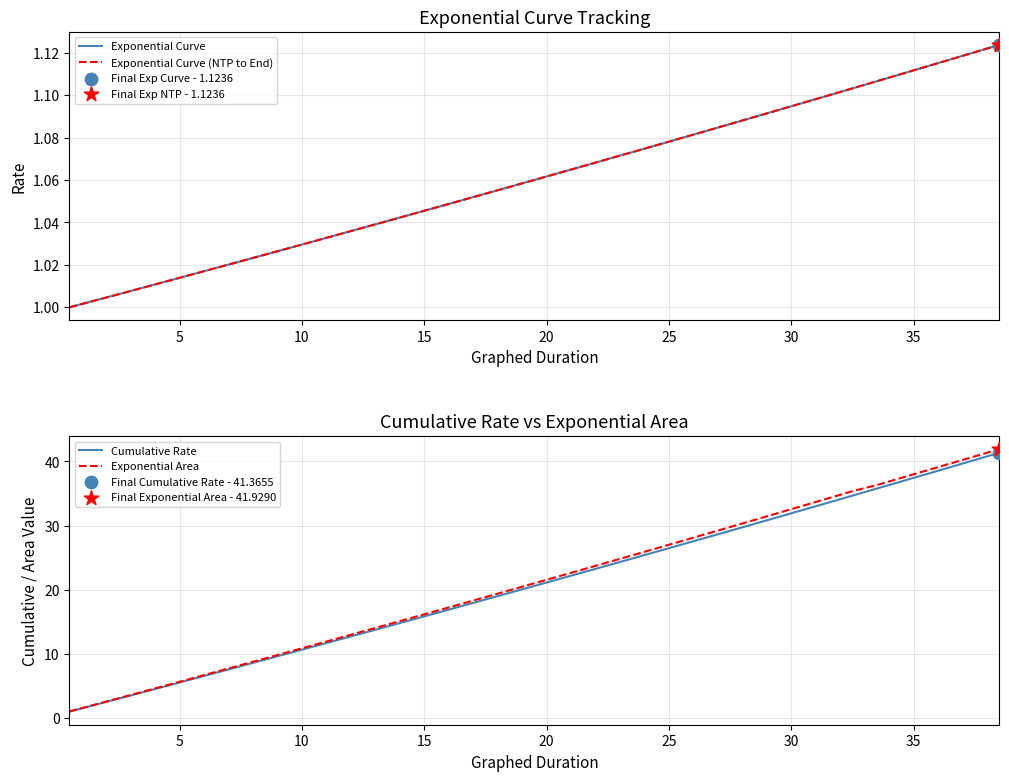

Which series reaches the maximum Y coordinate?

Exponential Area